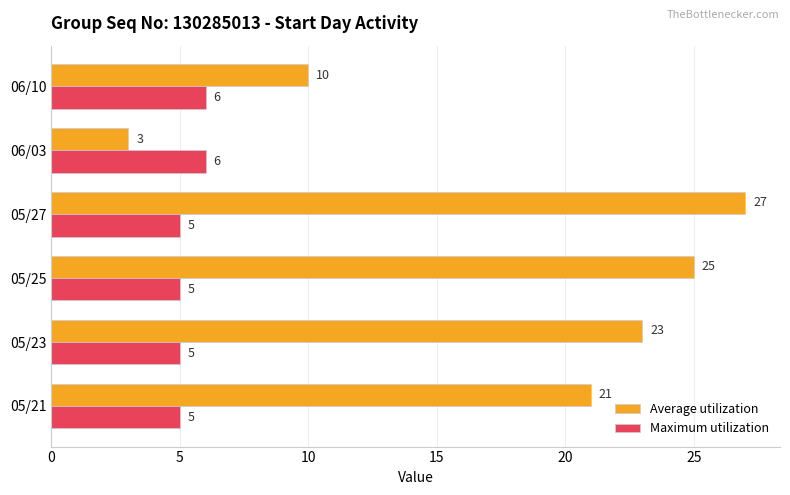

Is the value of Average utilization at 05/23 greater than the value of Maximum utilization at 06/10?

Yes